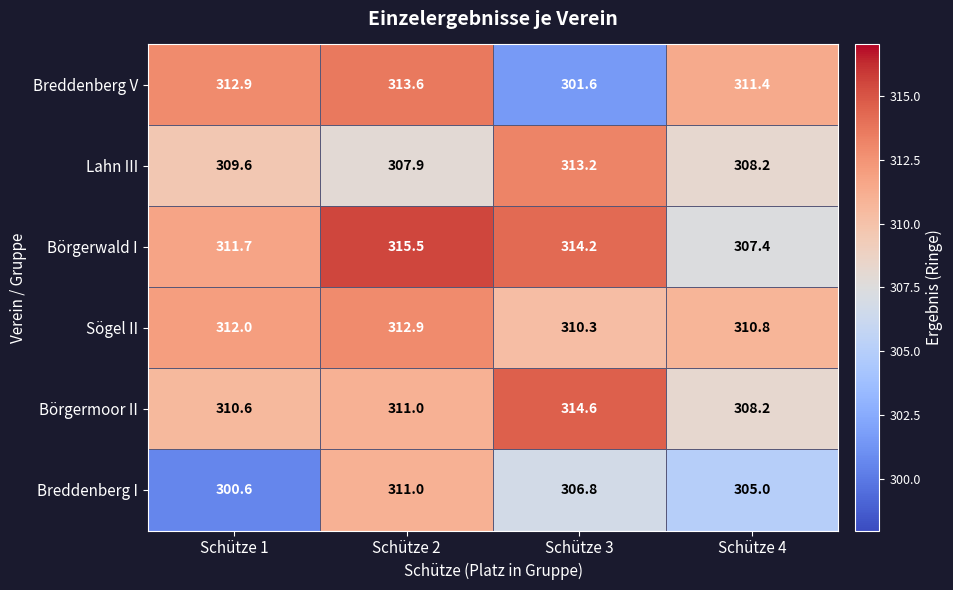

Which series changed the most between Schütze 1 and Schütze 2?

Breddenberg I